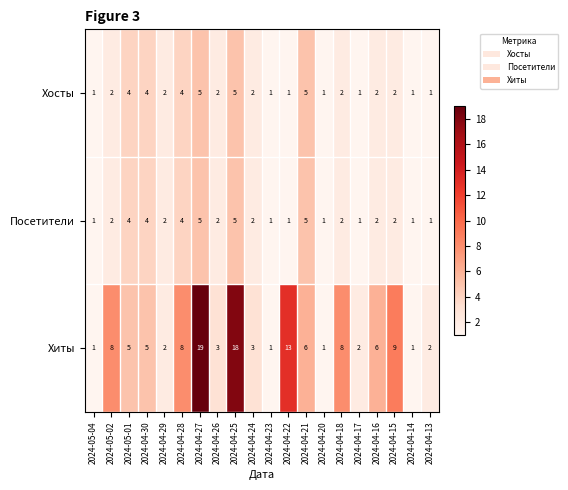

Which series changed the most between 2024-04-17 and 2024-04-15?

Хиты